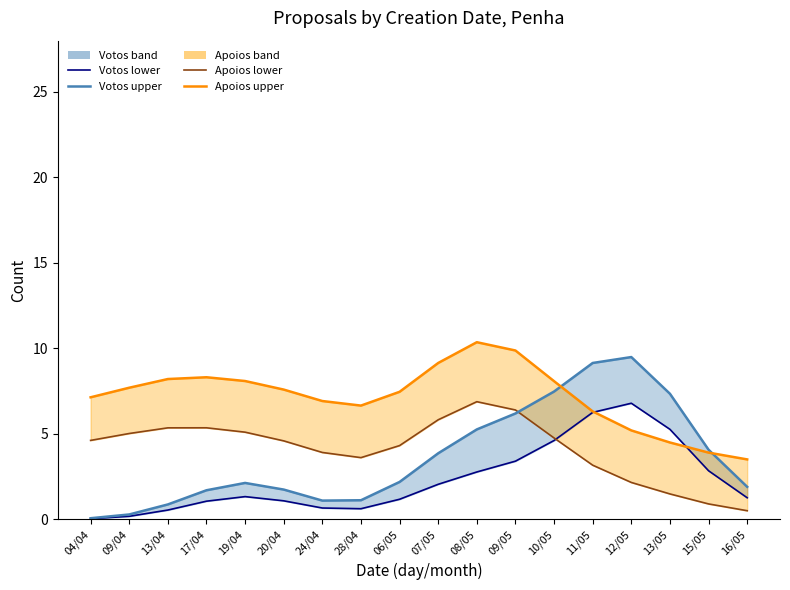

What is the average value of the Apoios (lower bound) series?

4.1